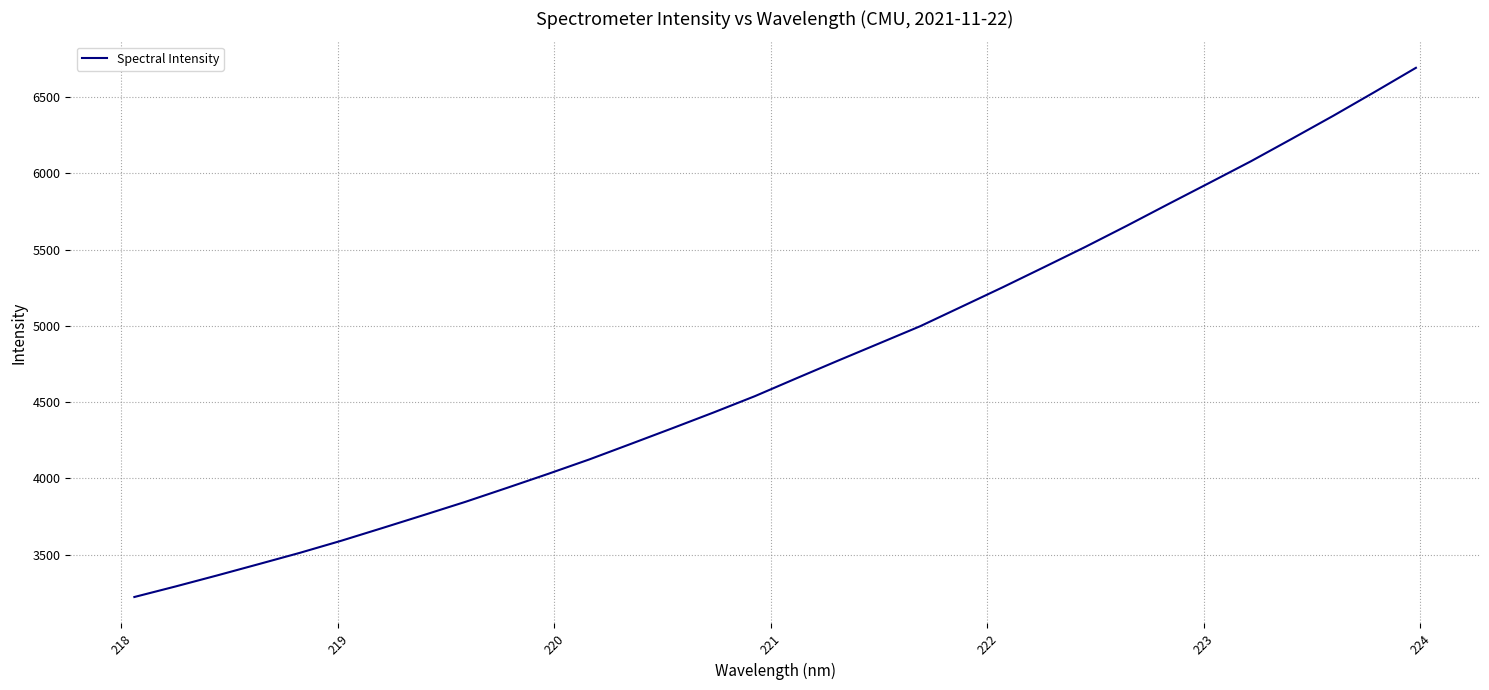

What is the difference between the maximum and minimum values?

3471.1